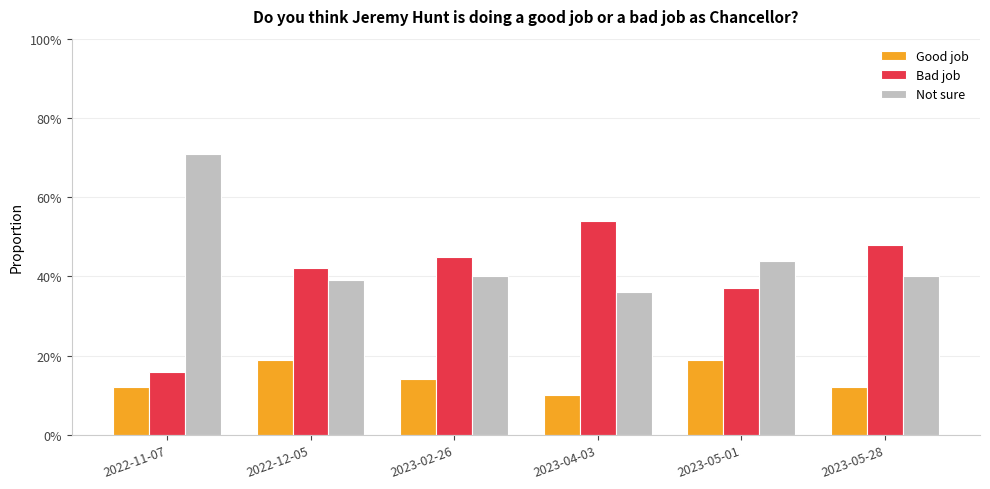

Reading left to right, extract all data points from this chart.

Good job: 0.1	0.2	0.1	0.1	0.2	0.1
Bad job: 0.2	0.4	0.5	0.5	0.4	0.5
Not sure: 0.7	0.4	0.4	0.4	0.4	0.4